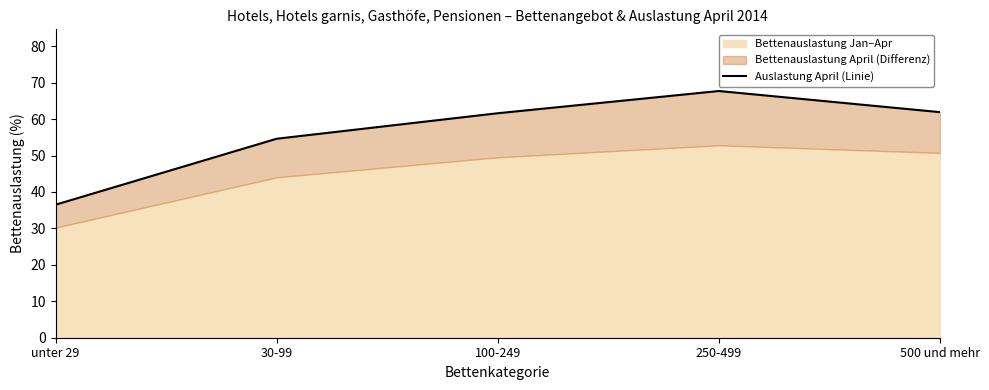

What is the difference between the second highest and second lowest values?

7.3